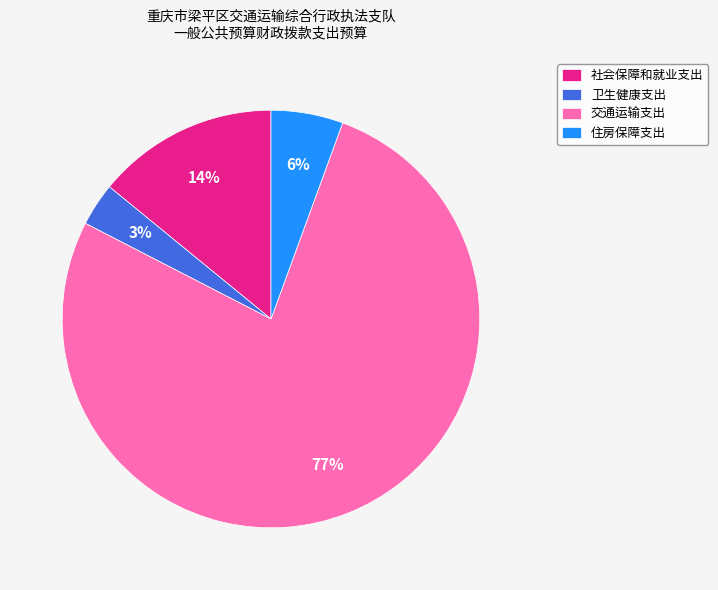

To the nearest percent, what is the difference between the largest and smallest slice percentages?

74%